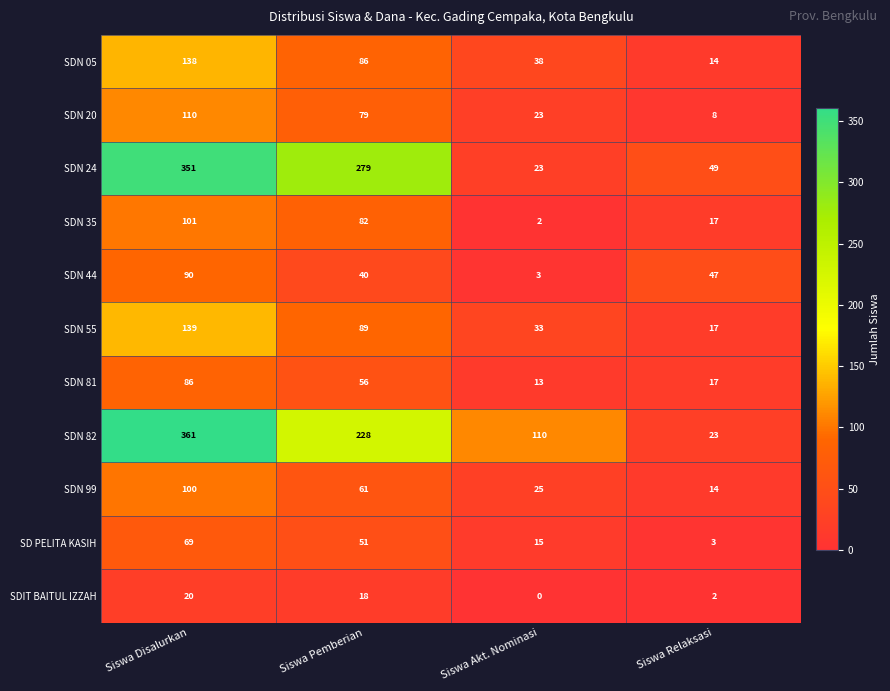

Between Siswa Pemberian and Siswa Relaksasi, which series saw the biggest shift?

SDN 24